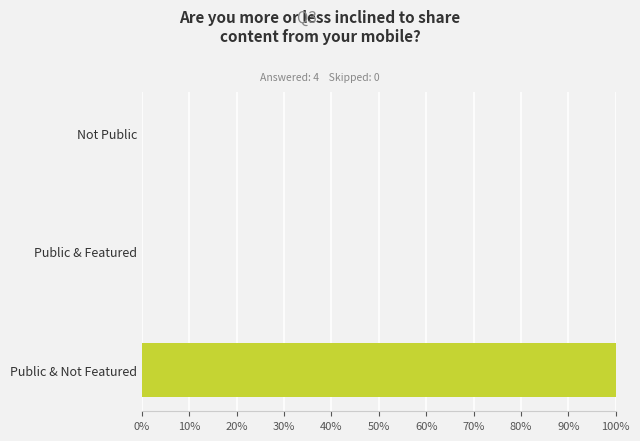

Reading top to bottom, what are all the values shown in this chart?

Not Public=0	Public & Featured=0	Public & Not Featured=100